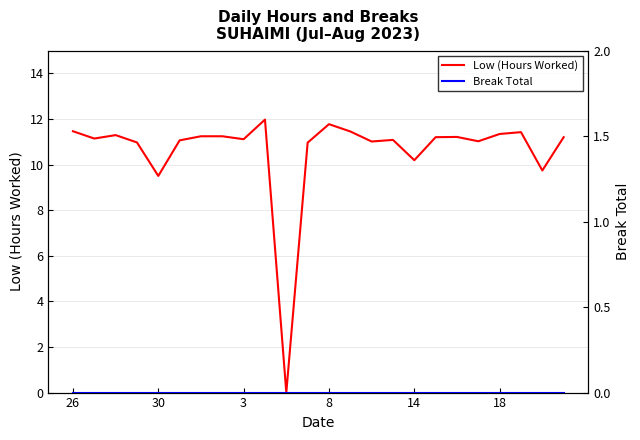

Reading left to right, list all the values displayed in this chart.

Low (Hours Worked): 11.5	11.1	11.3	11.0	9.5	11.1	11.2	11.2	11.1	12.0	0.0	11.0	11.8	11.4	11.0	11.1	10.2	11.2	11.2	11.0	11.3	11.4	9.7	11.2
Break Total: 0.0	0.0	0.0	0.0	0.0	0.0	0.0	0.0	0.0	0.0	0.0	0.0	0.0	0.0	0.0	0.0	0.0	0.0	0.0	0.0	0.0	0.0	0.0	0.0